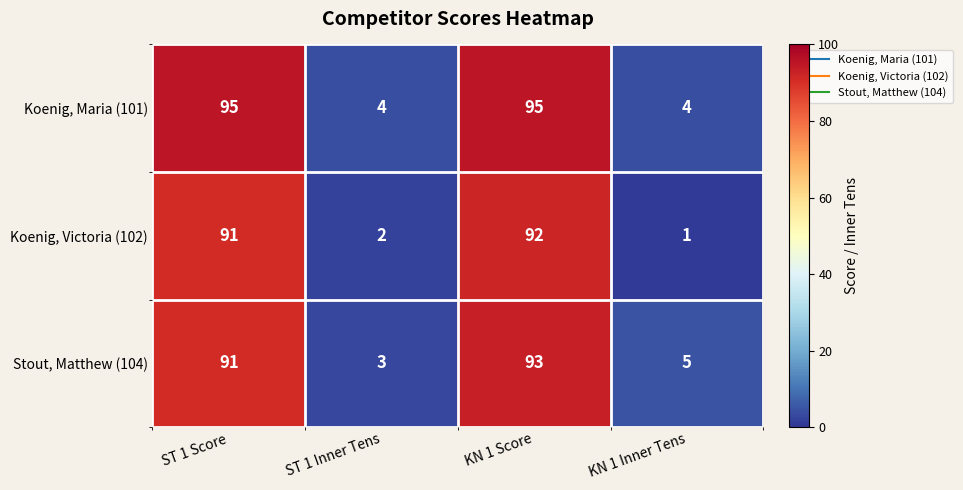

Which series has the widest spread of values?

Koenig, Maria (101)